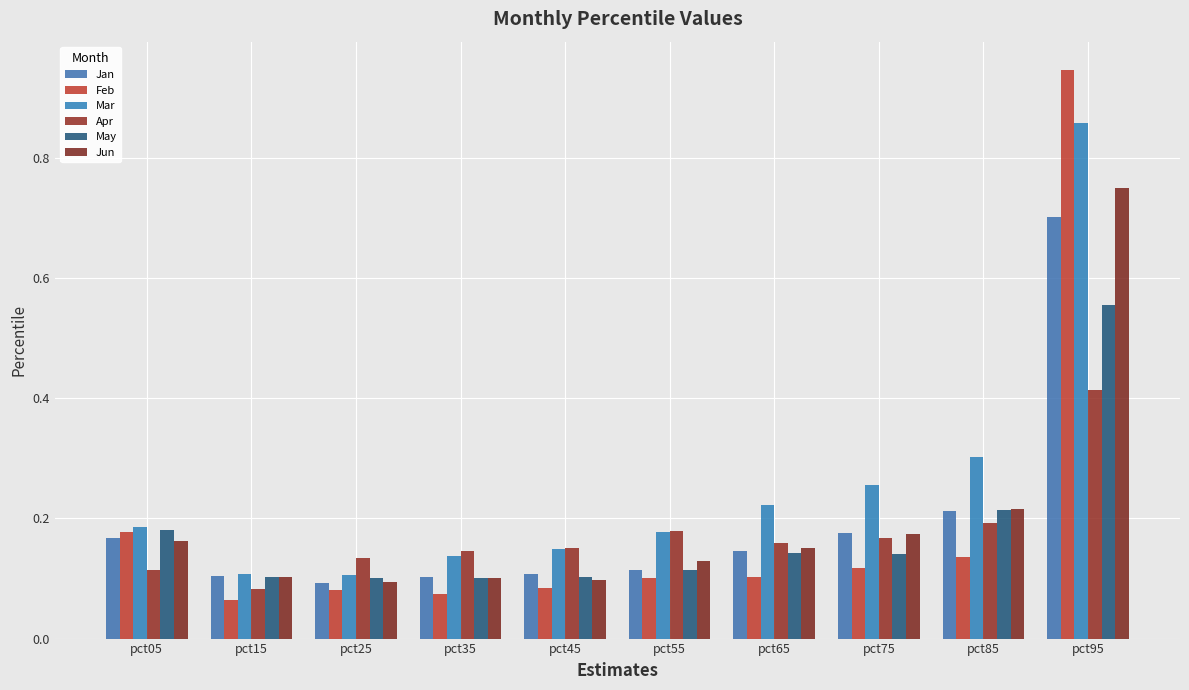

The May series shows 0.2 at pct85. True or false?

True